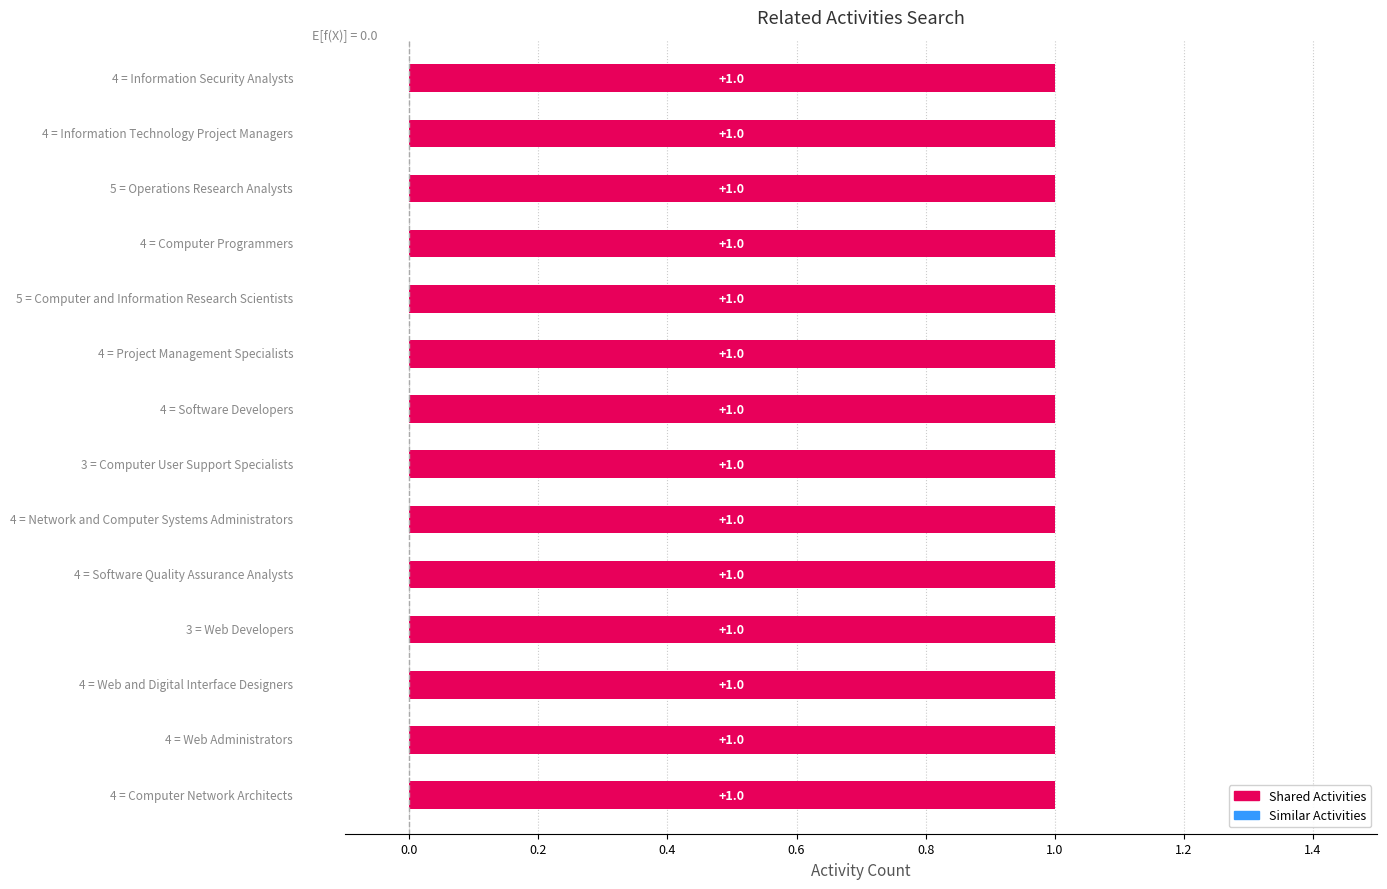

Which label corresponds to the smallest value in the chart?

Information Security Analysts